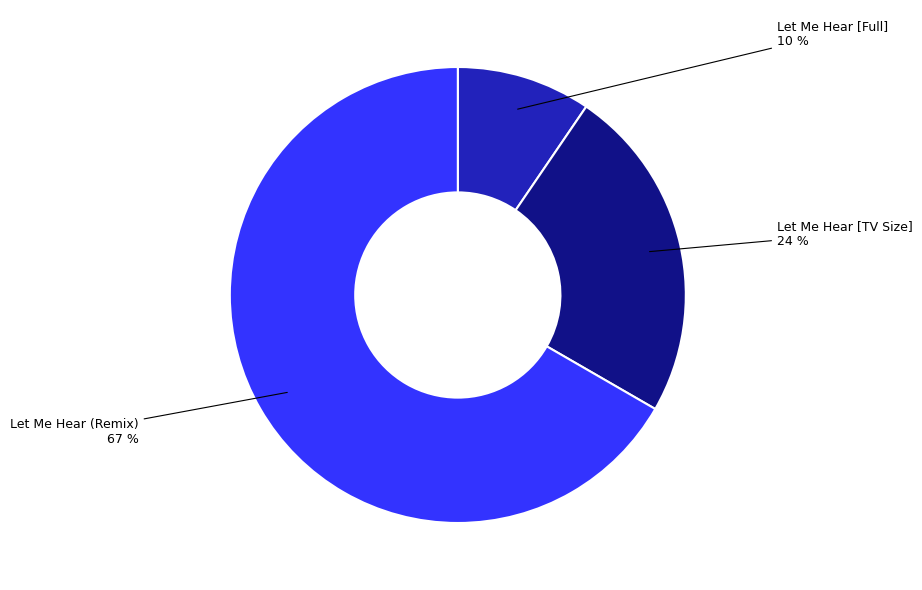

Is there a majority slice in this chart?

Yes